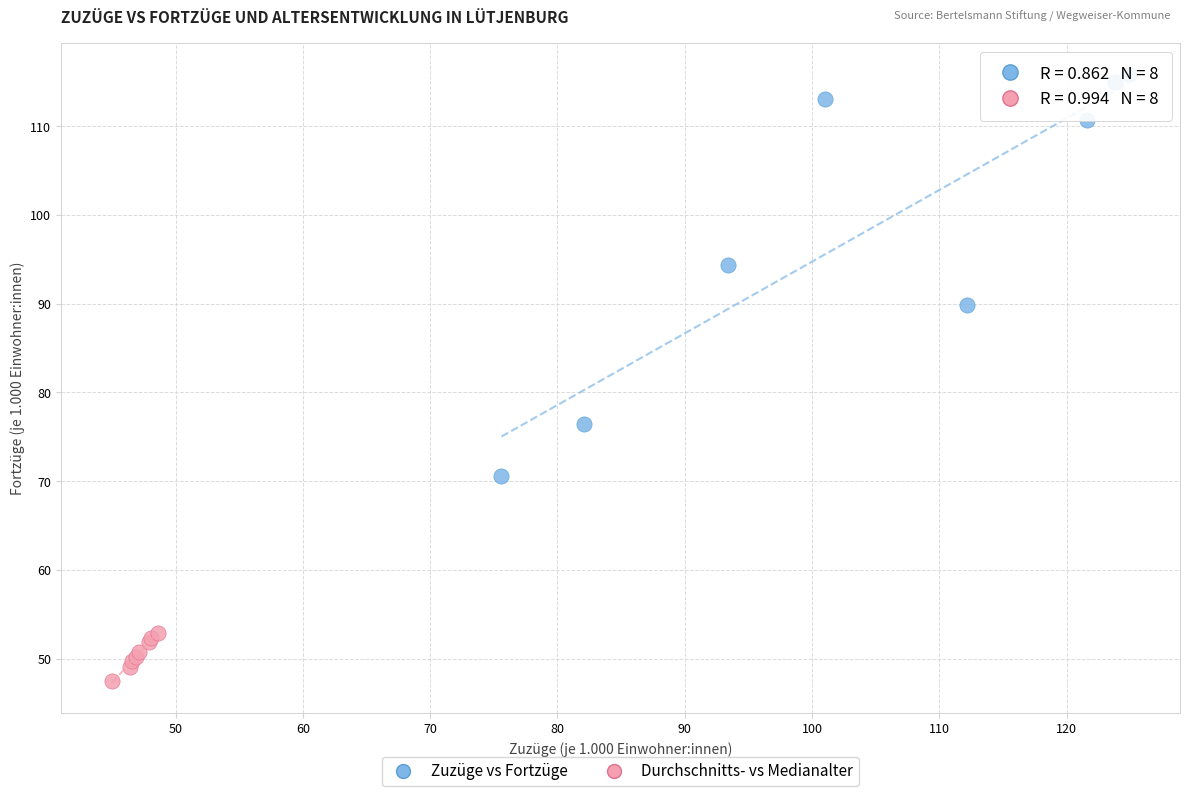

Which series contains the lowest Y value?

Durchschnitts- vs Medianalter